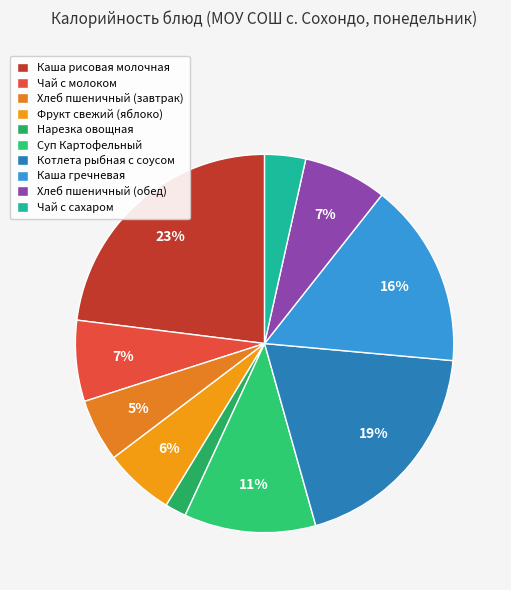

Is Фрукт свежий (яблоко) the majority of the pie?

No